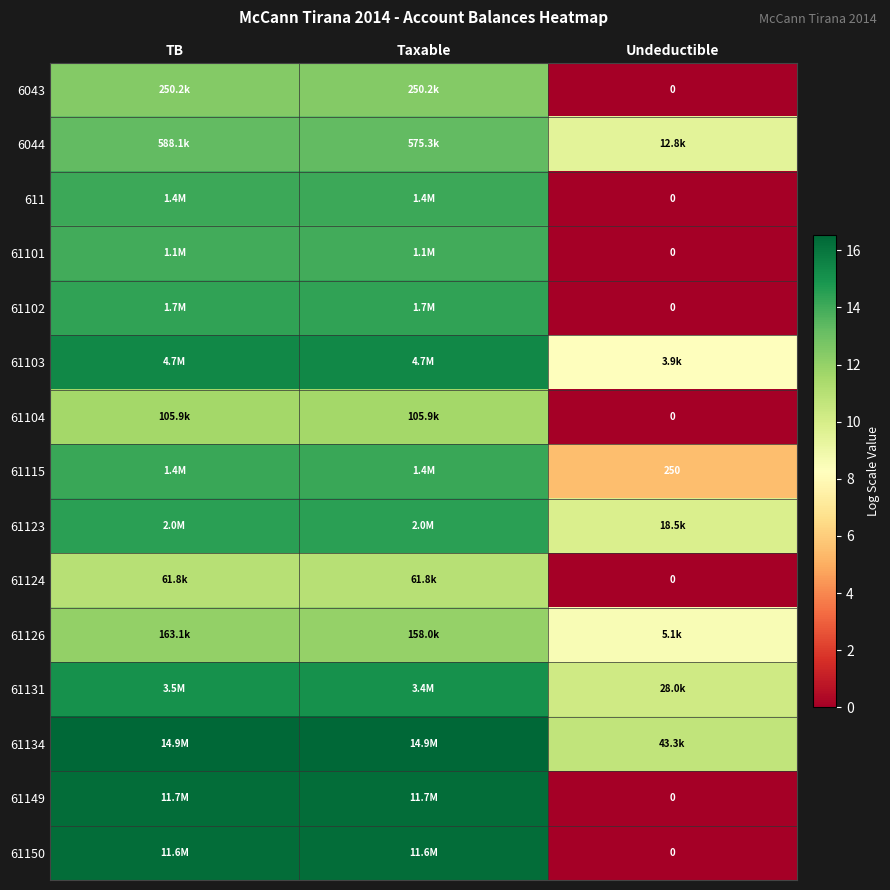

At which category is the sum across all series the highest?

TB